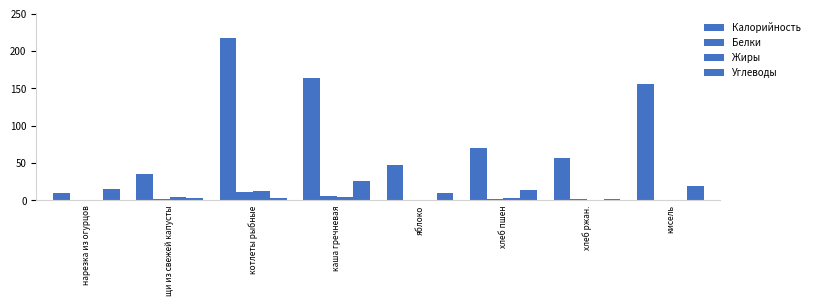

At which label does Углеводы reach its peak?

каша гречневая